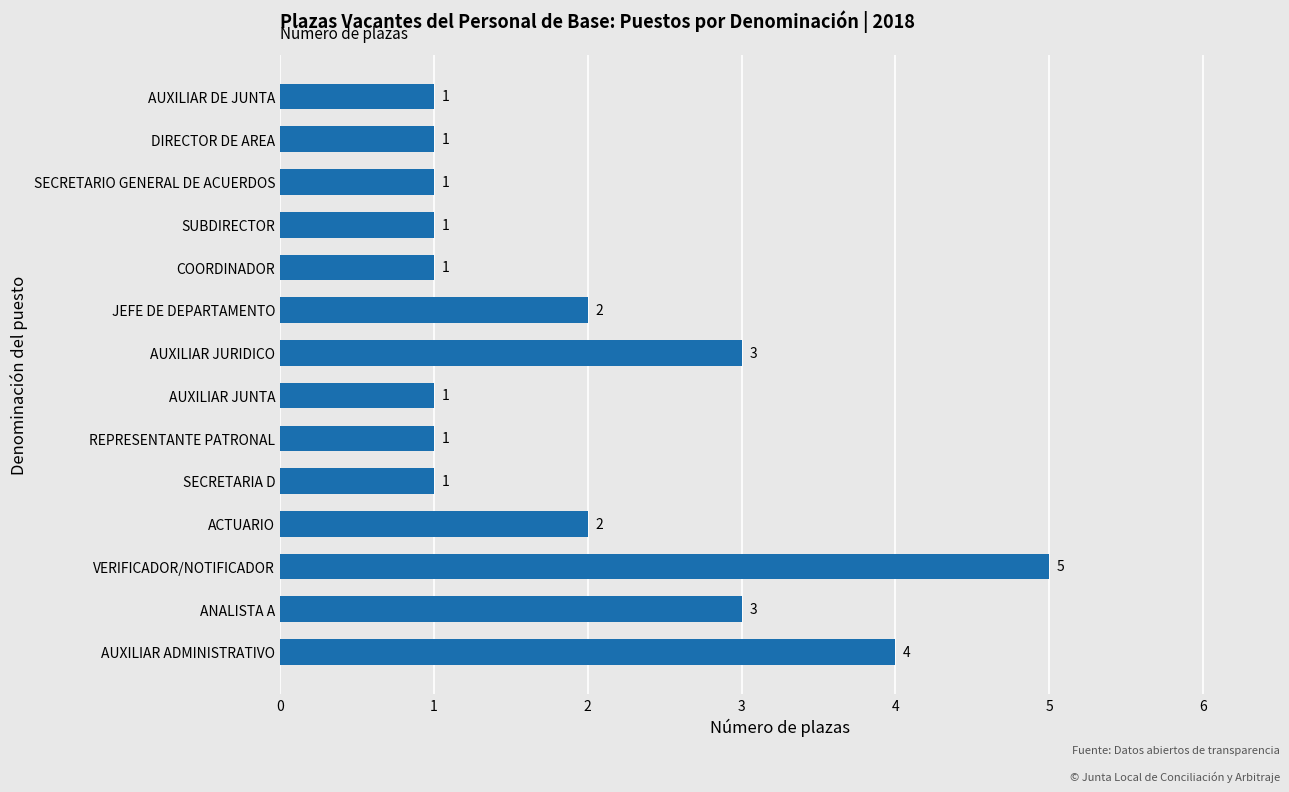

Is it true that the value at AUXILIAR DE JUNTA is 2?

False